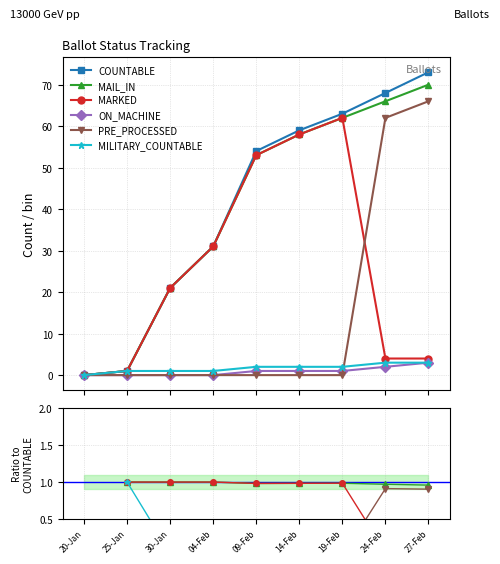

At which category does the chart reach its peak across all series?

27-Feb